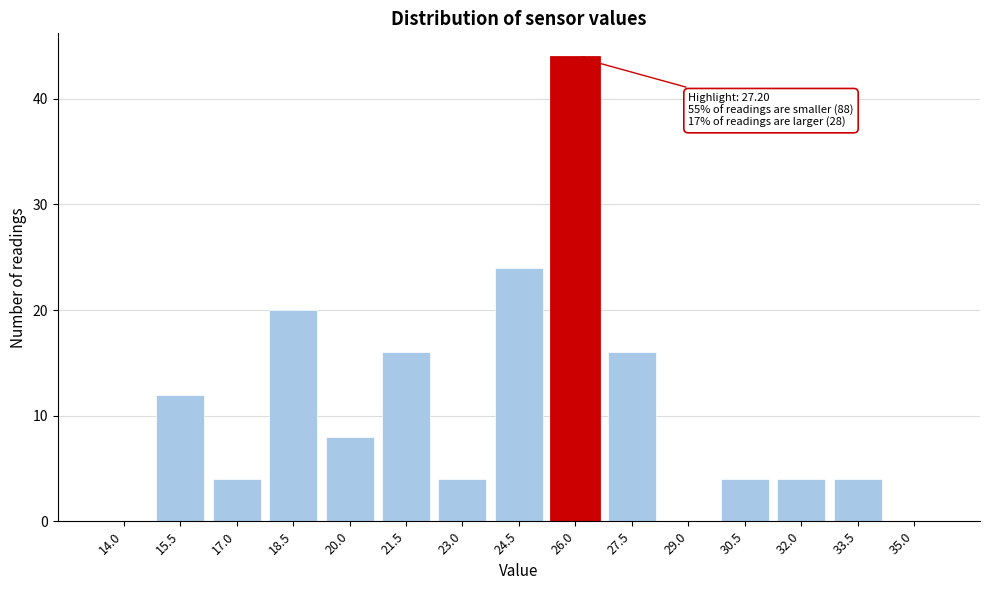

Reading right to left, list all the values displayed in this chart.

35.0=0	33.5=4	32.0=4	30.5=4	29.0=0	27.5=16	26.0=44	24.5=24	23.0=4	21.5=16	20.0=8	18.5=20	17.0=4	15.5=12	14.0=0